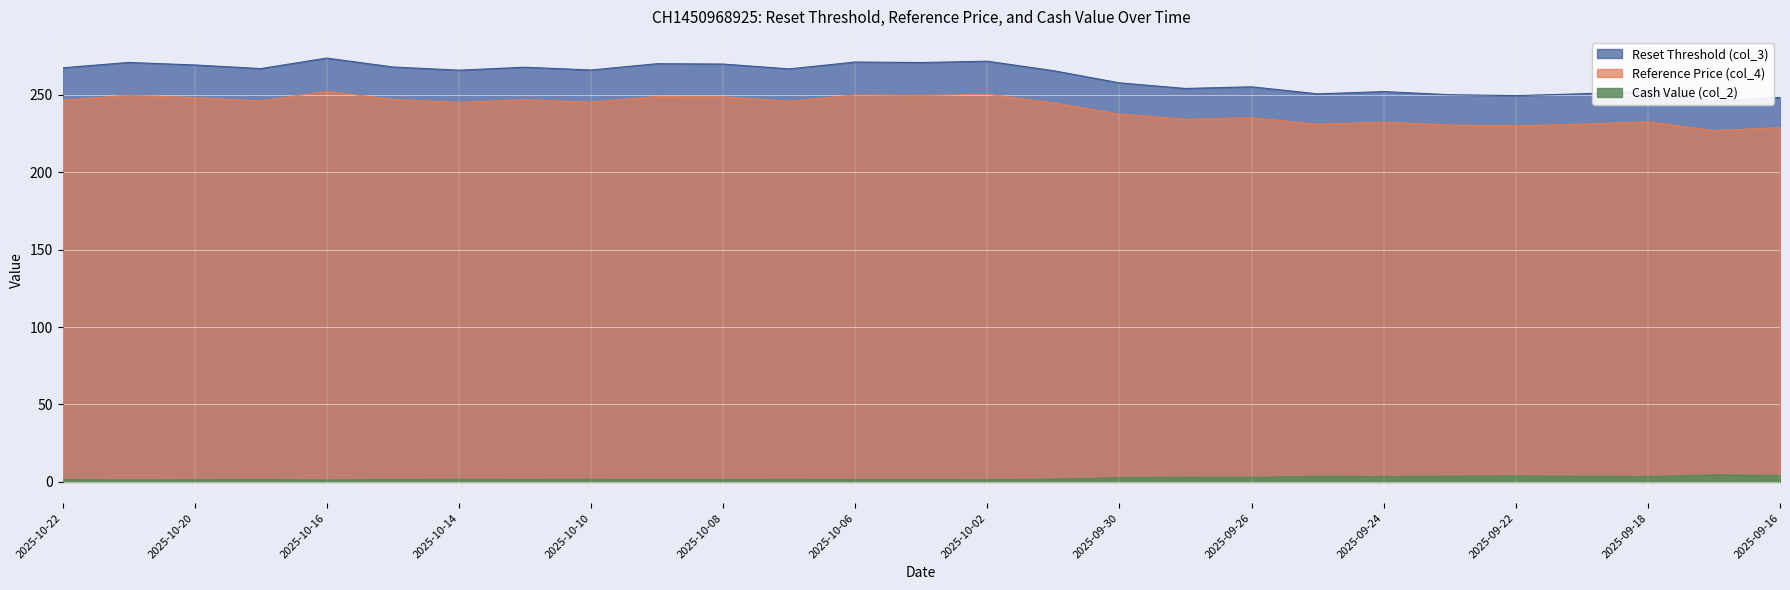

The Reference Price (col_4) series shows 246.9 at 2025-10-13. True or false?

True